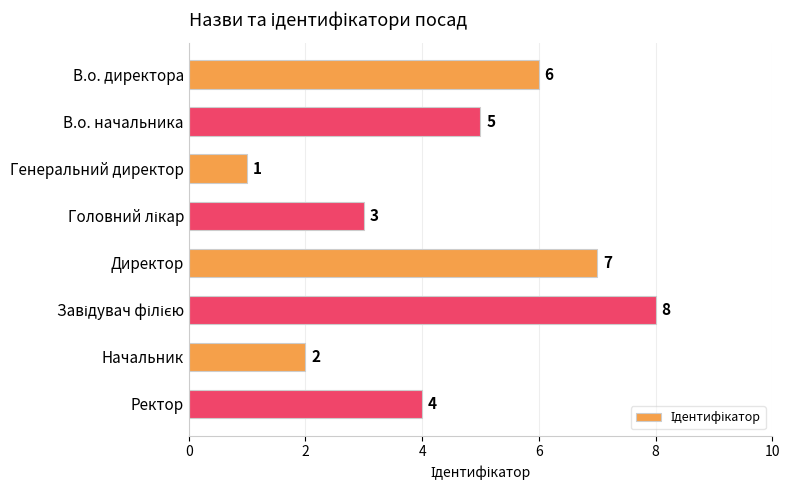

What is the maximum value shown in the chart?

8